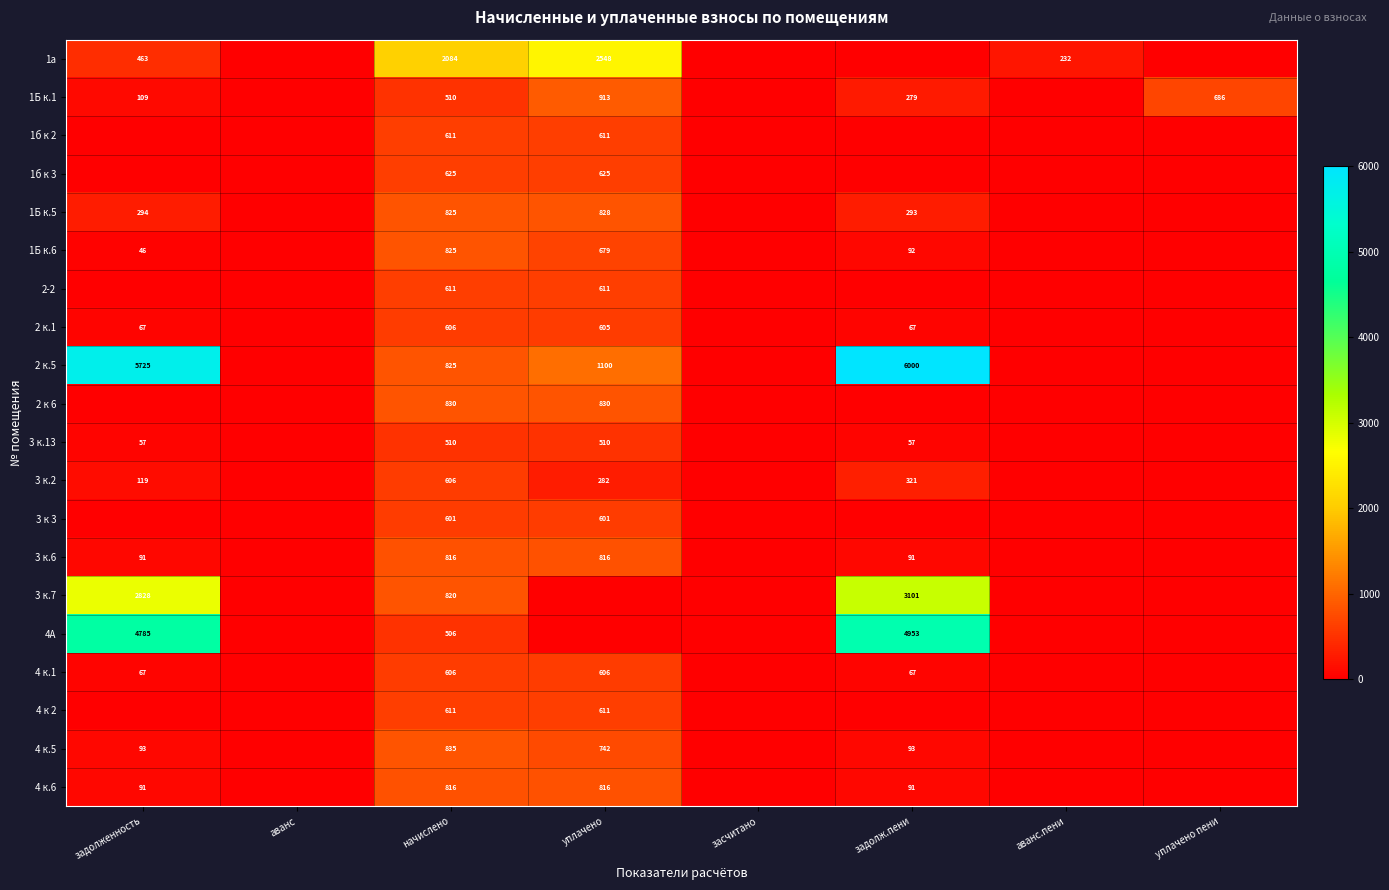

Is the value of 1Б к.6 at уплачено greater than the value of 3 к.6 at уплачено?

No